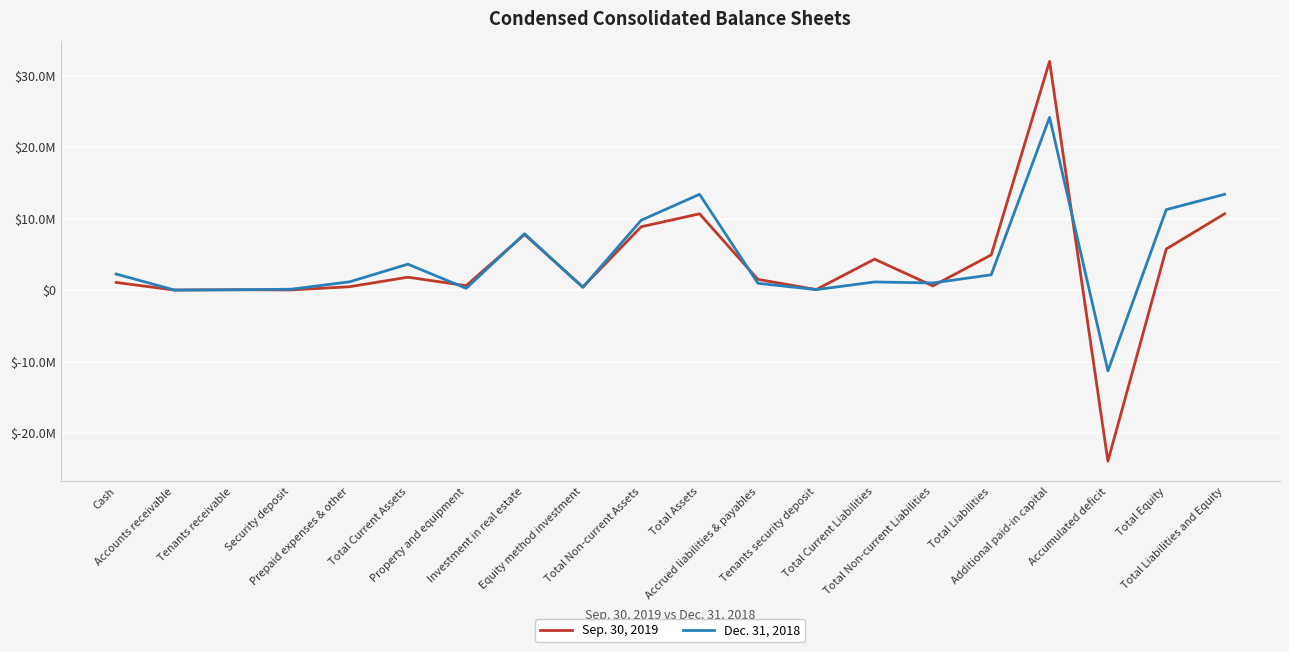

What is the total value across all series at Total Current Assets?

5432590